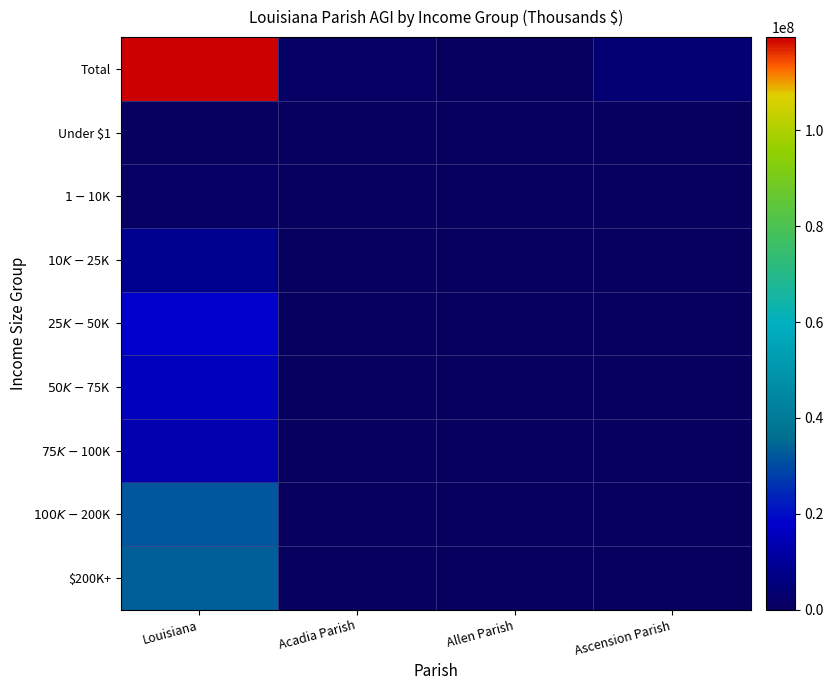

Which series has the largest total across all categories?

Total